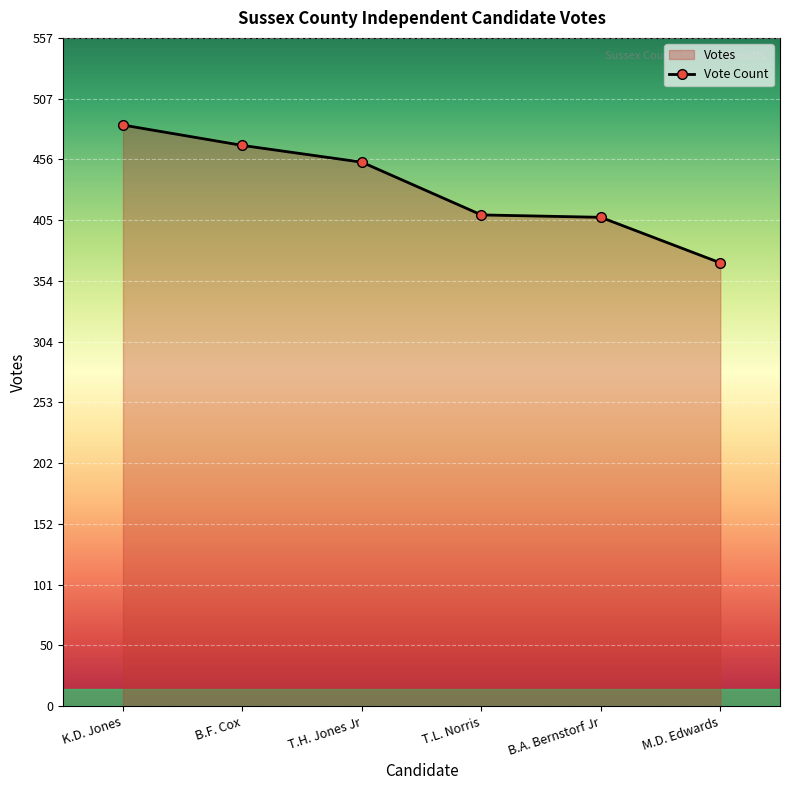

What is the label of the 5th point from the right?

B.F. Cox